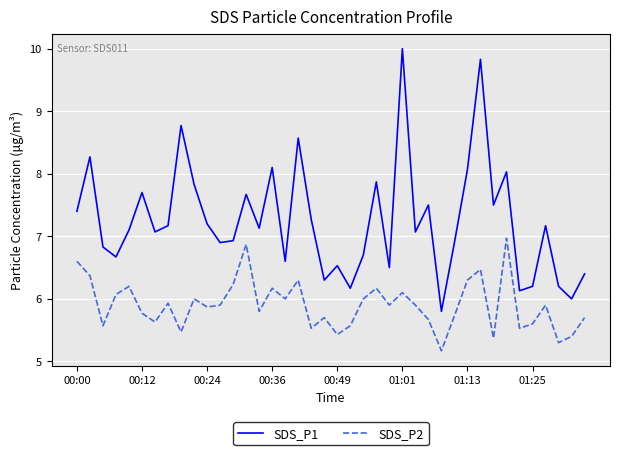

True or false: SDS_P2 and SDS_P1 intersect in this chart.

False